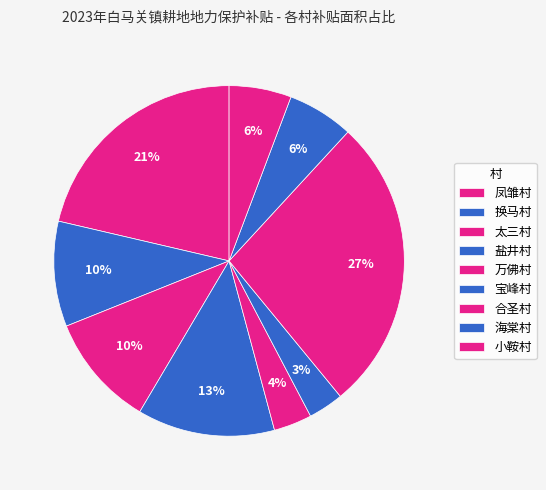

How many slices are in this pie chart?

9